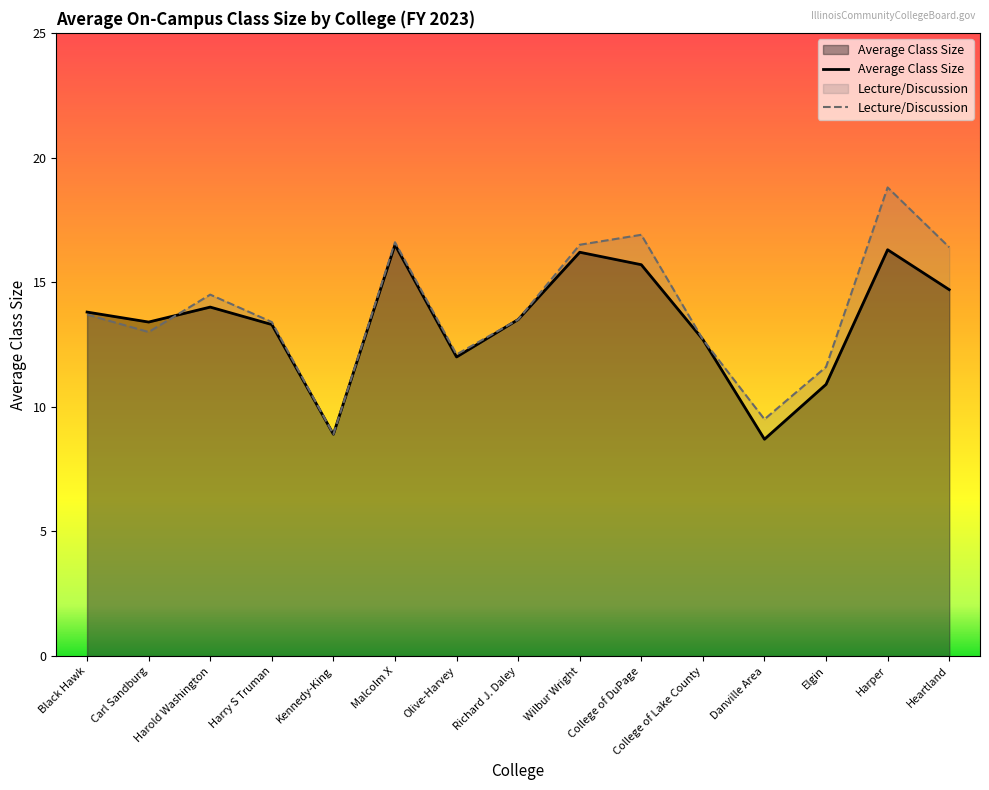

How many interior local peaks does the Lecture/Discussion series have?

4